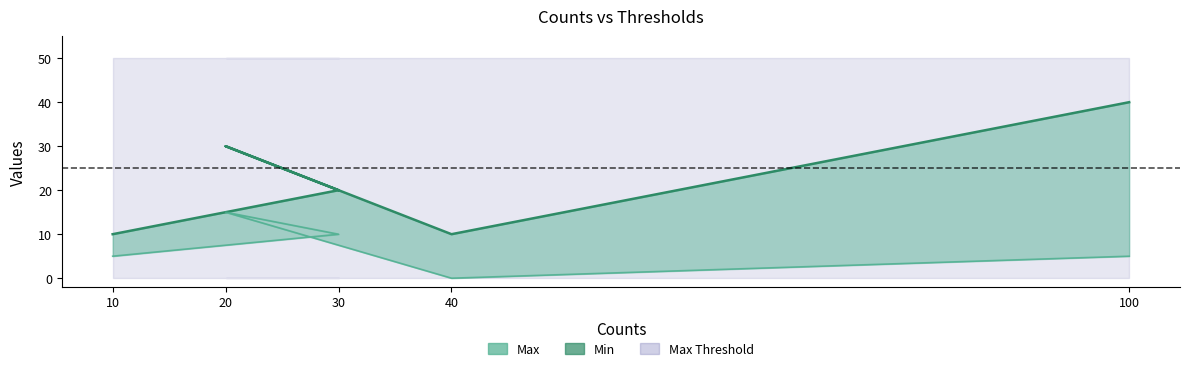

What position from the left is 40?

4